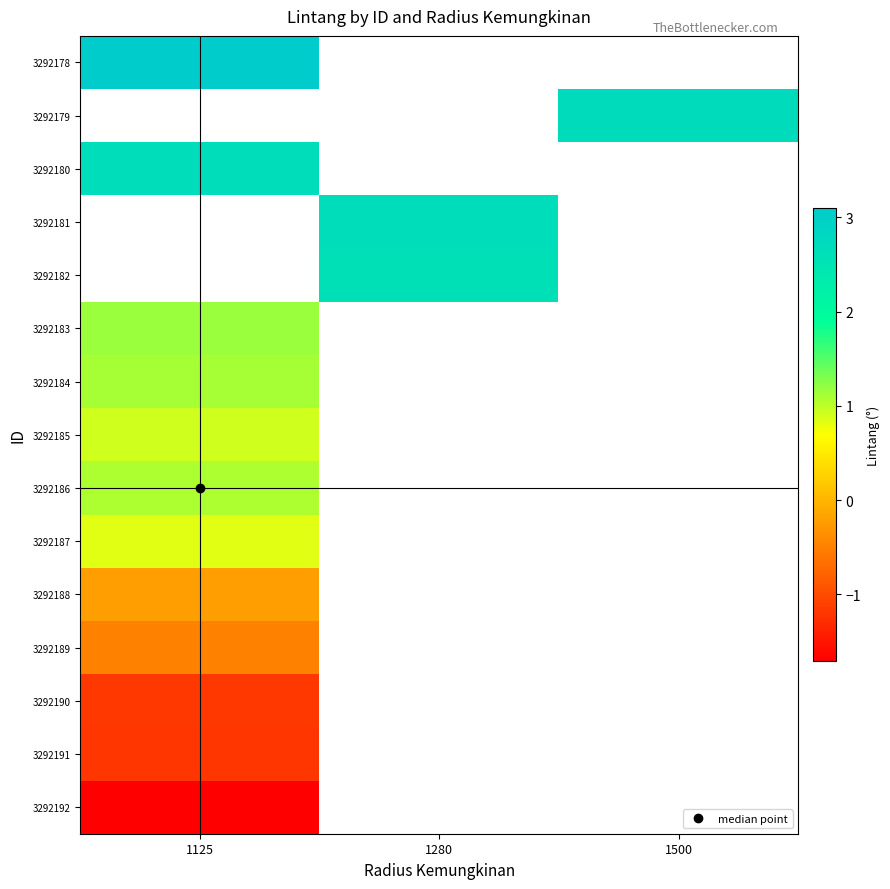

Where is 3292191 nearest to the value -1?

1125